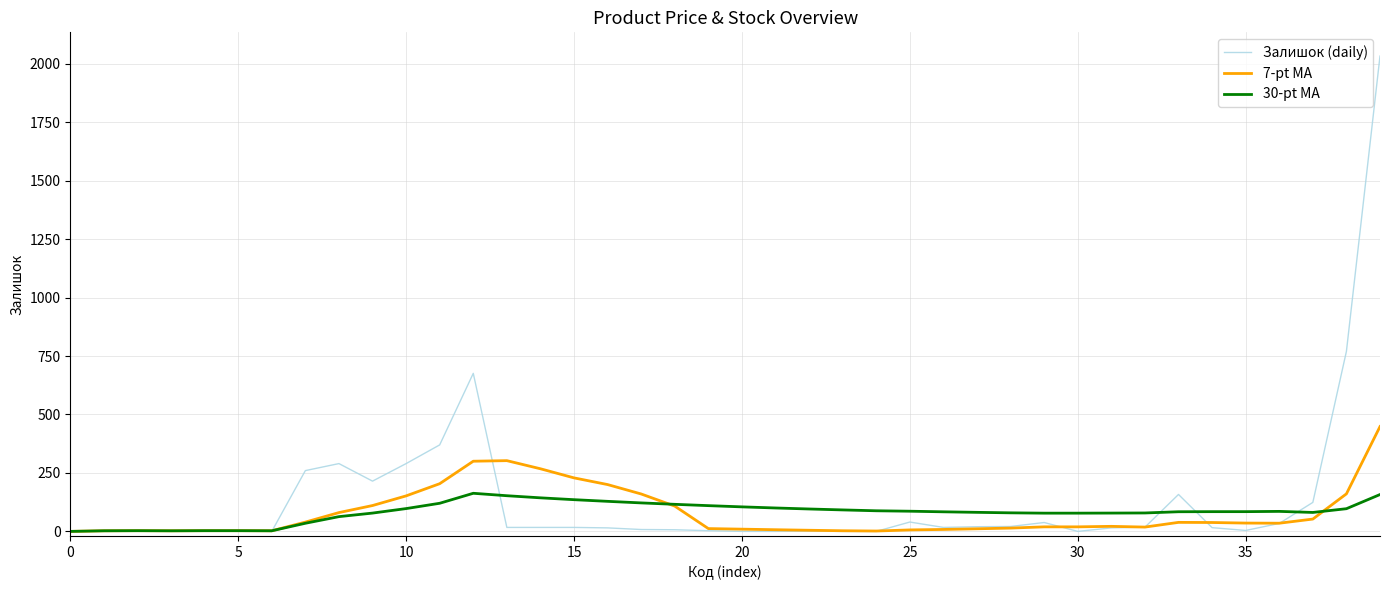

List the series in order of their peak value, lowest first.

30-pt MA, 7-pt MA, Залишок (daily)